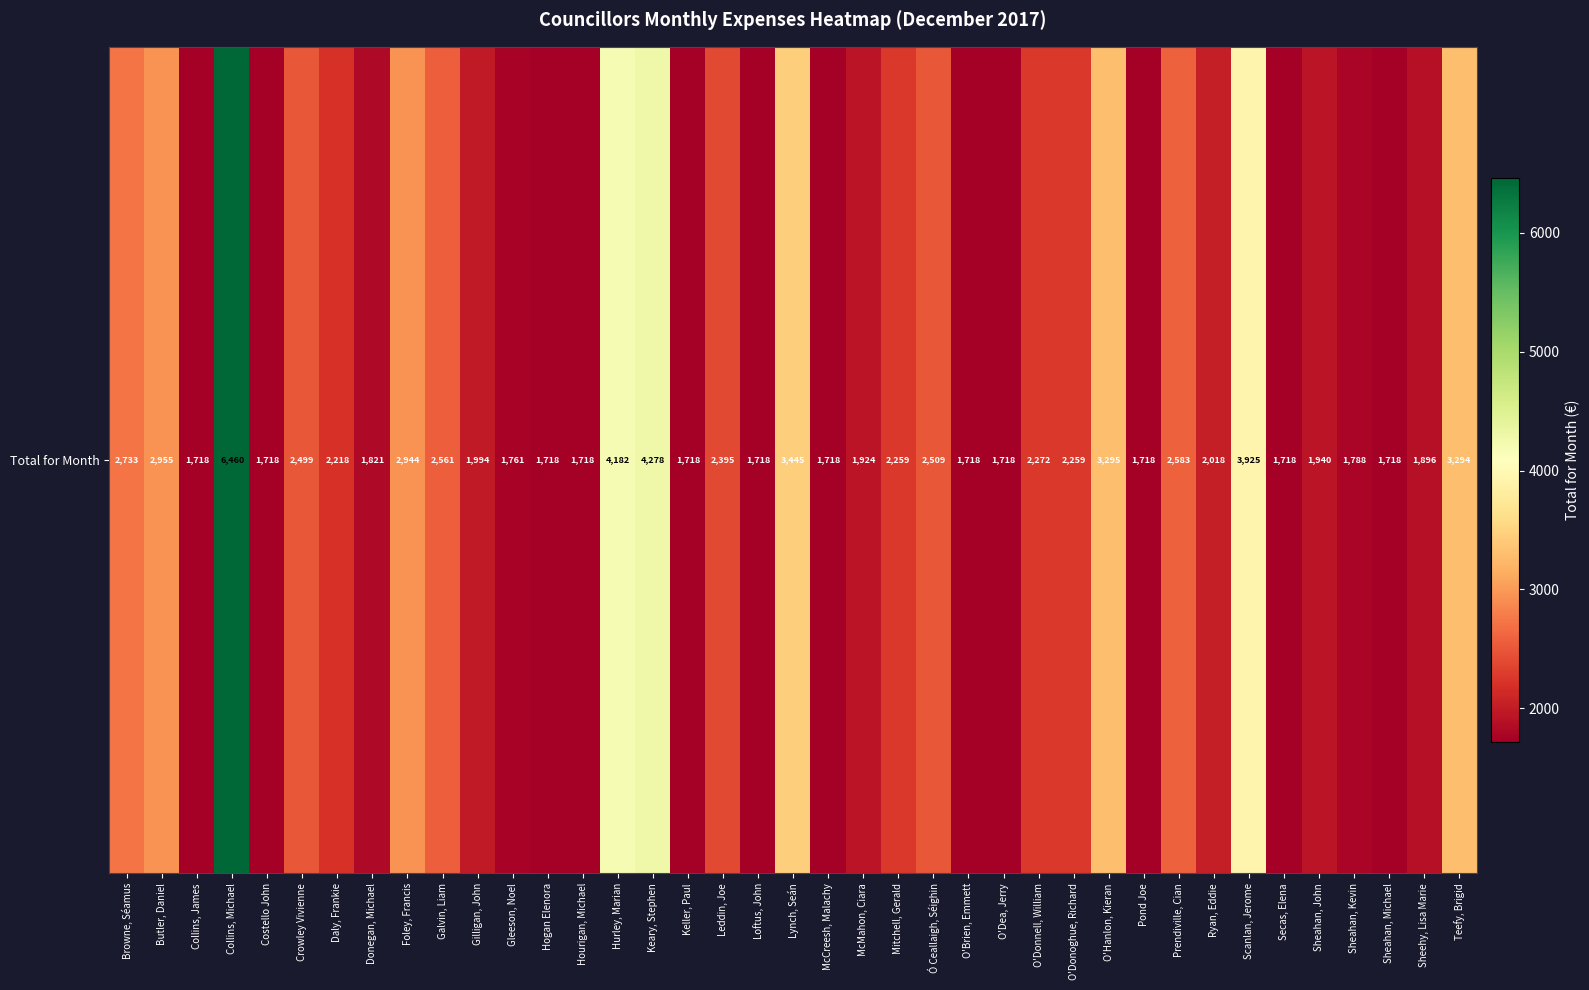

What is the approximate value at Pond Joe?

1717.8